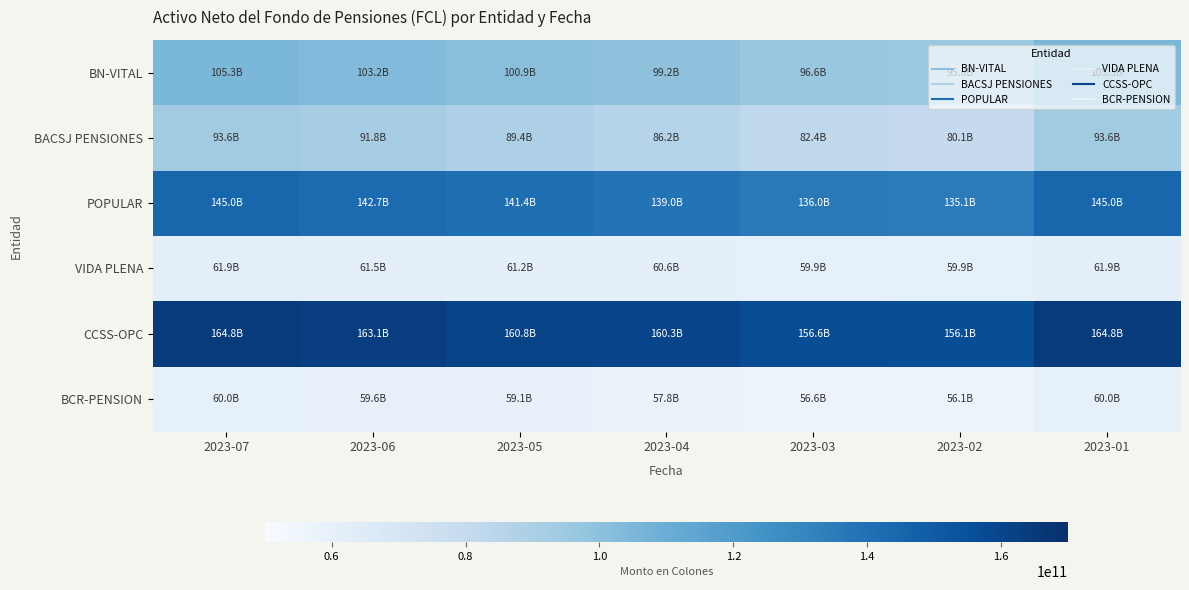

At which category is the sum across all series the highest?

2023-07